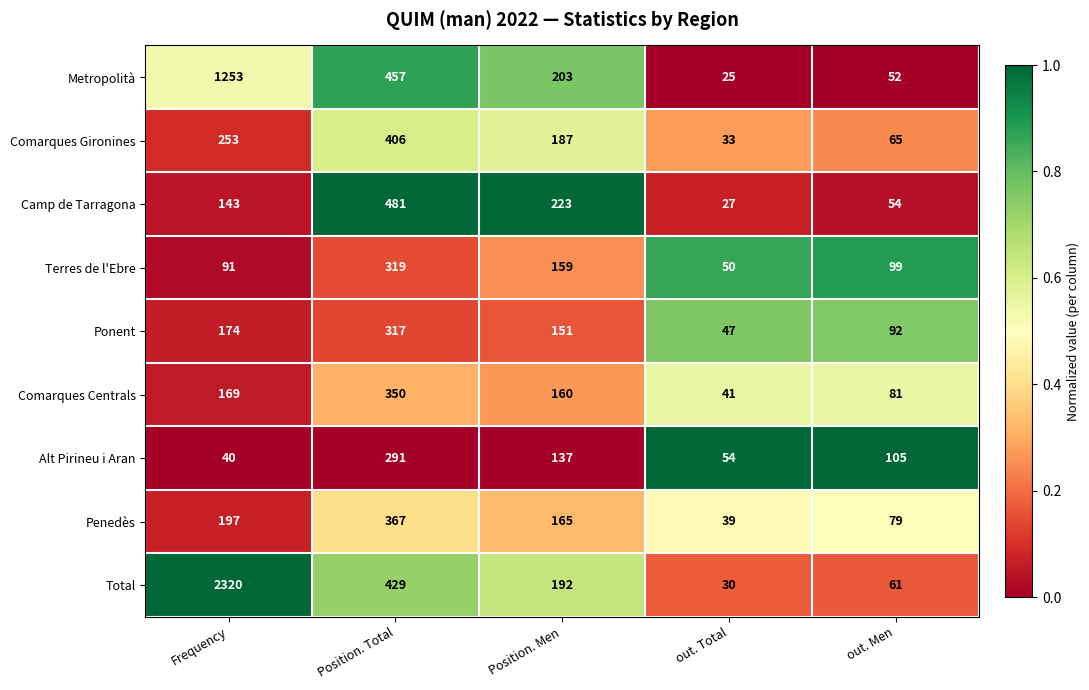

Count the number of data series in this chart.

9